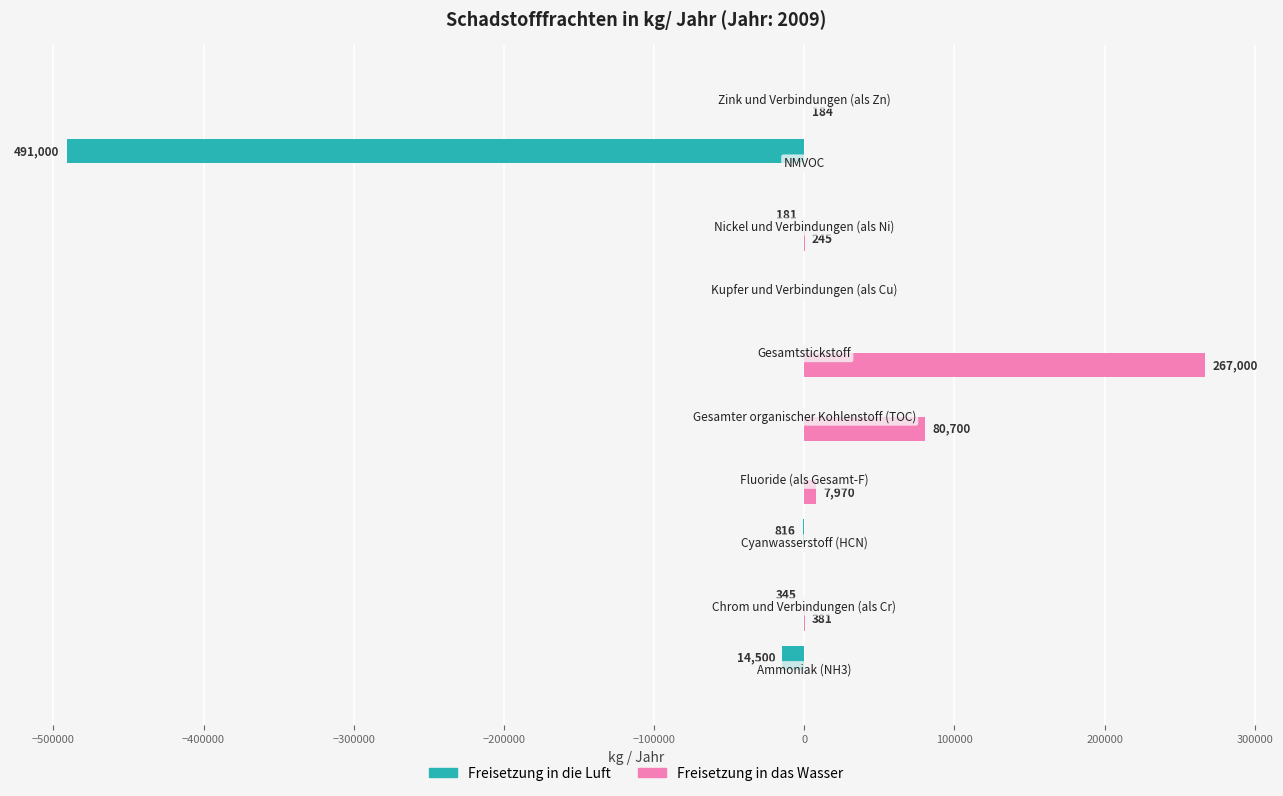

How many data points does each series have?

10